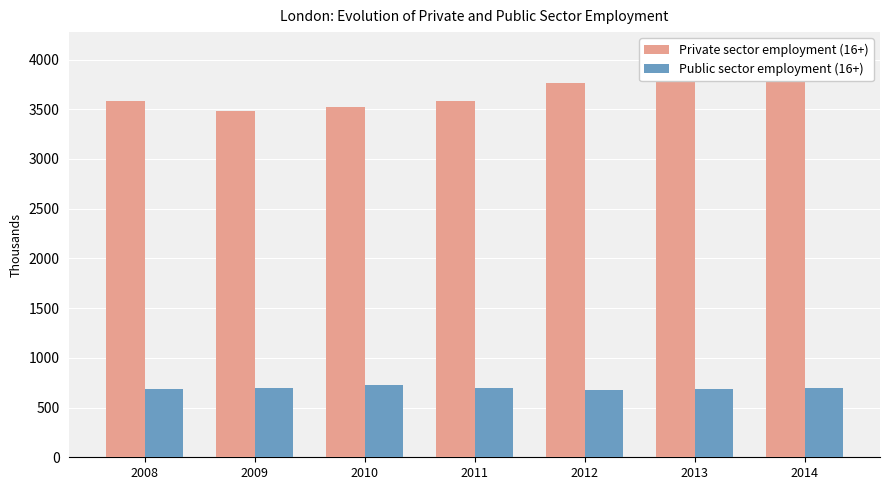

What is the value of the Private sector employment (16+) bar at the 6th from the left?

3910.8